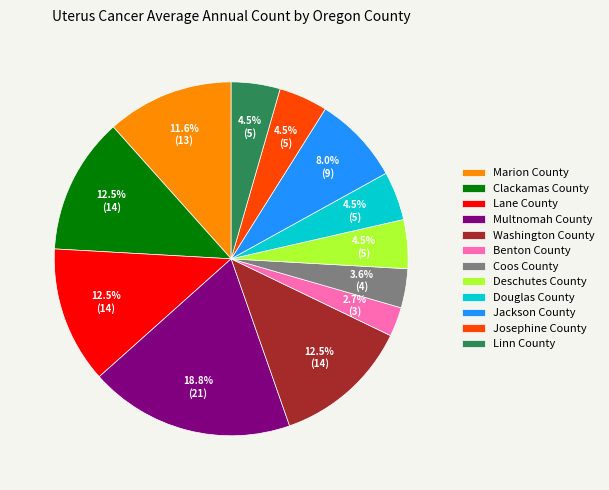

Do Coos County and Washington County together represent more than half of the pie?

No